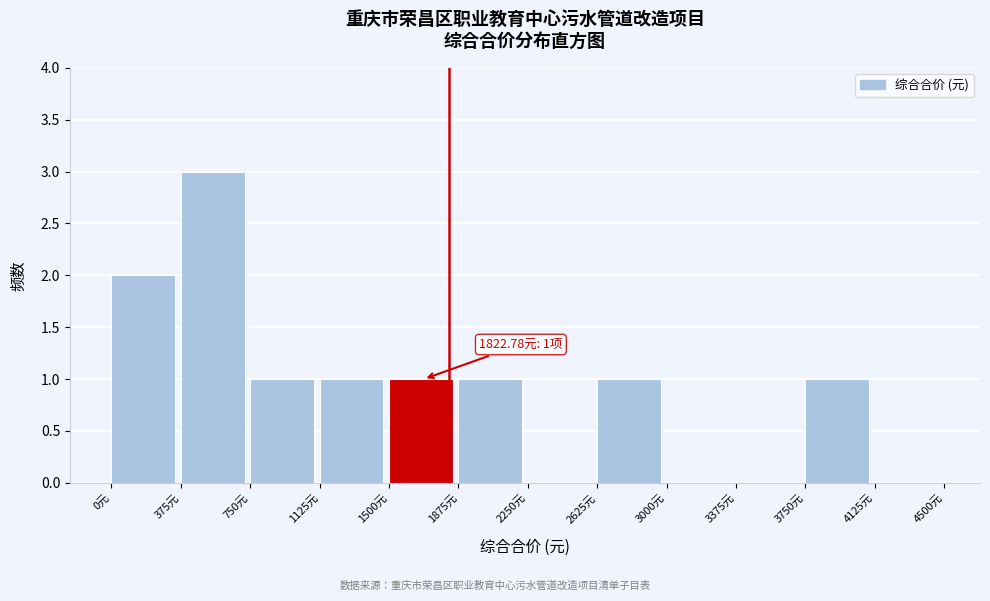

Which range on the x-axis has the tallest bar?

375 to 750